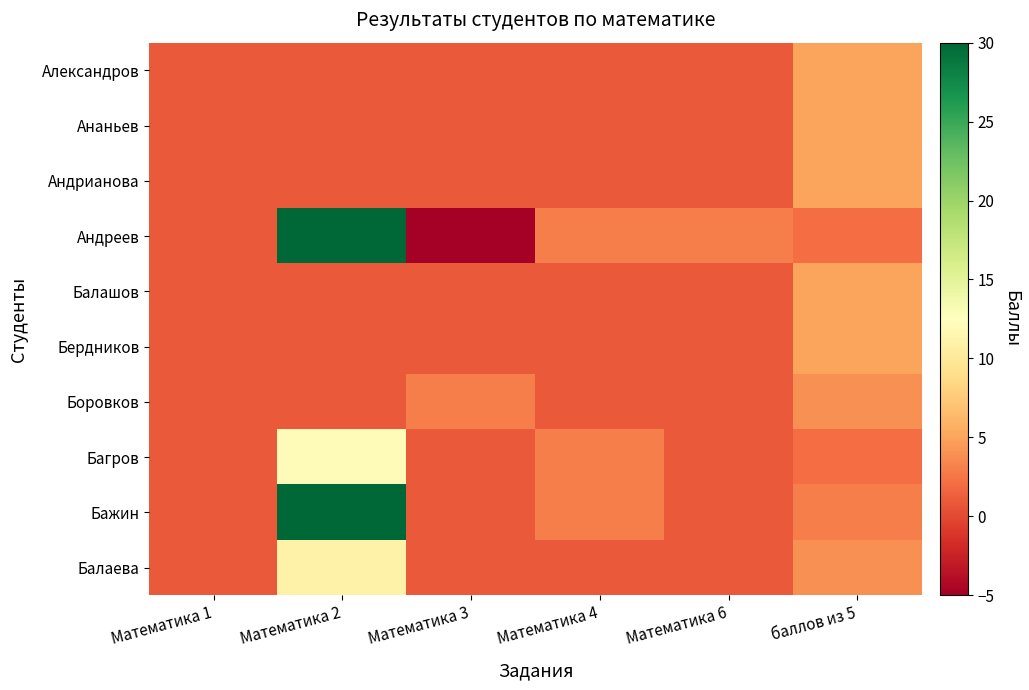

Reading right to left, list all the values displayed in this chart.

Александров: баллов из 5=5	Математика 6=1	Математика 4=1	Математика 3=1	Математика 2=1	Математика 1=1
Ананьев: баллов из 5=5	Математика 6=1	Математика 4=1	Математика 3=1	Математика 2=1	Математика 1=1
Андрианова: баллов из 5=5	Математика 6=1	Математика 4=1	Математика 3=1	Математика 2=1	Математика 1=1
Андреев: баллов из 5=2	Математика 6=3	Математика 4=3	Математика 3=-5	Математика 2=30	Математика 1=1
Балашов: баллов из 5=5	Математика 6=1	Математика 4=1	Математика 3=1	Математика 2=1	Математика 1=1
Бердников: баллов из 5=5	Математика 6=1	Математика 4=1	Математика 3=1	Математика 2=1	Математика 1=1
Боровков: баллов из 5=4	Математика 6=1	Математика 4=1	Математика 3=3	Математика 2=1	Математика 1=1
Багров: баллов из 5=2	Математика 6=1	Математика 4=3	Математика 3=1	Математика 2=12	Математика 1=1
Бажин: баллов из 5=3	Математика 6=1	Математика 4=3	Математика 3=1	Математика 2=30	Математика 1=1
Балаева: баллов из 5=4	Математика 6=1	Математика 4=1	Математика 3=1	Математика 2=11	Математика 1=1